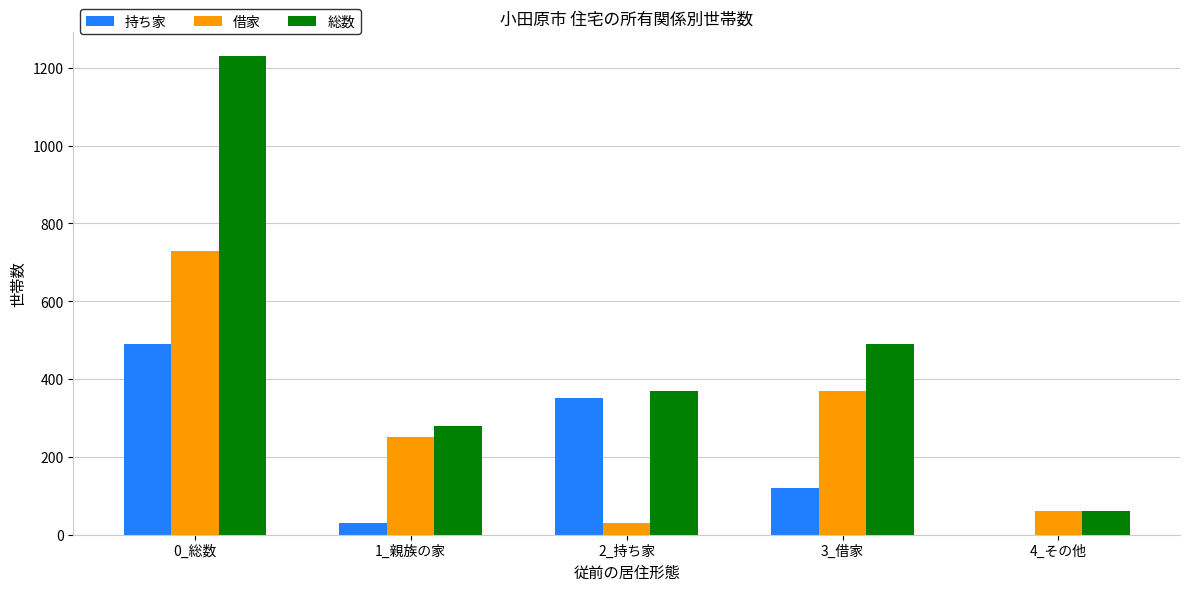

What is the sum of all 持ち家 values?

990